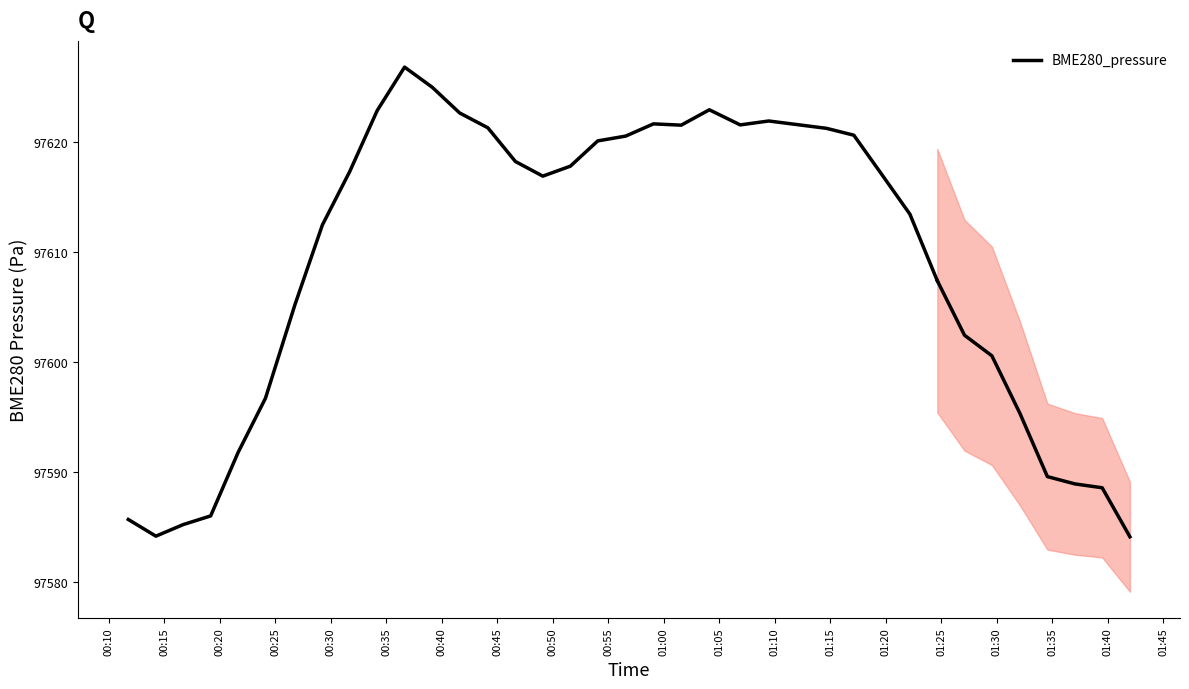

What is the value of the 28th point from the left?

97613.5